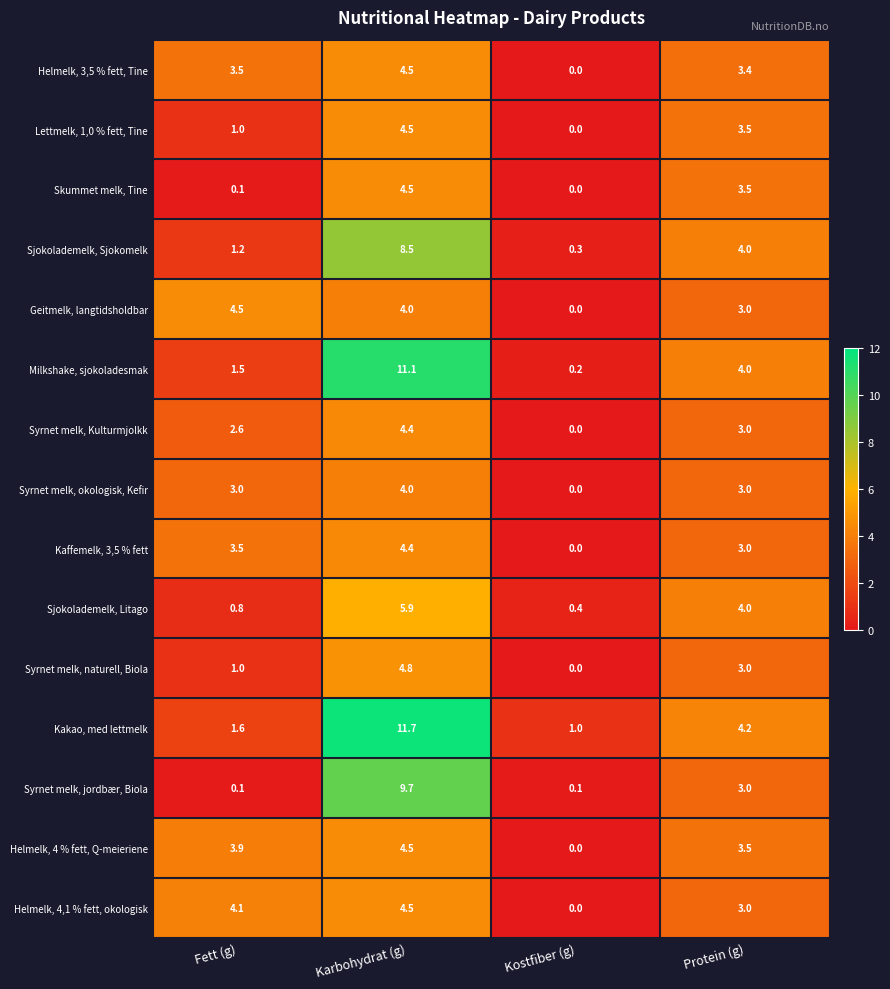

What is the total value across all series at Fett (g)?

32.4